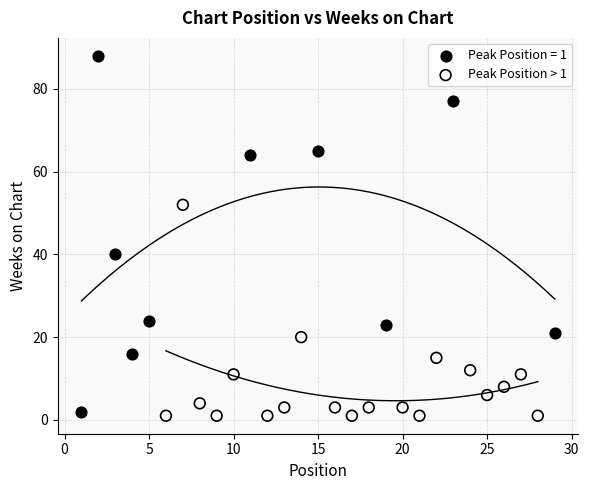

Which series has the widest spread of Y values?

Peak Position = 1